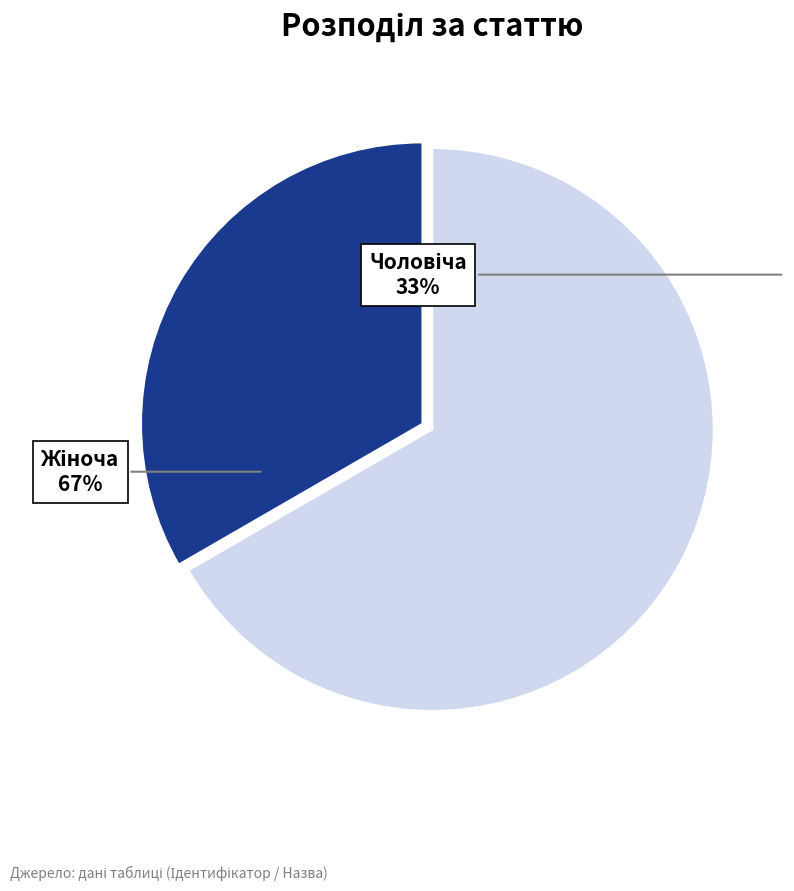

To the nearest percent, what portion does Жіноча represent?

67%